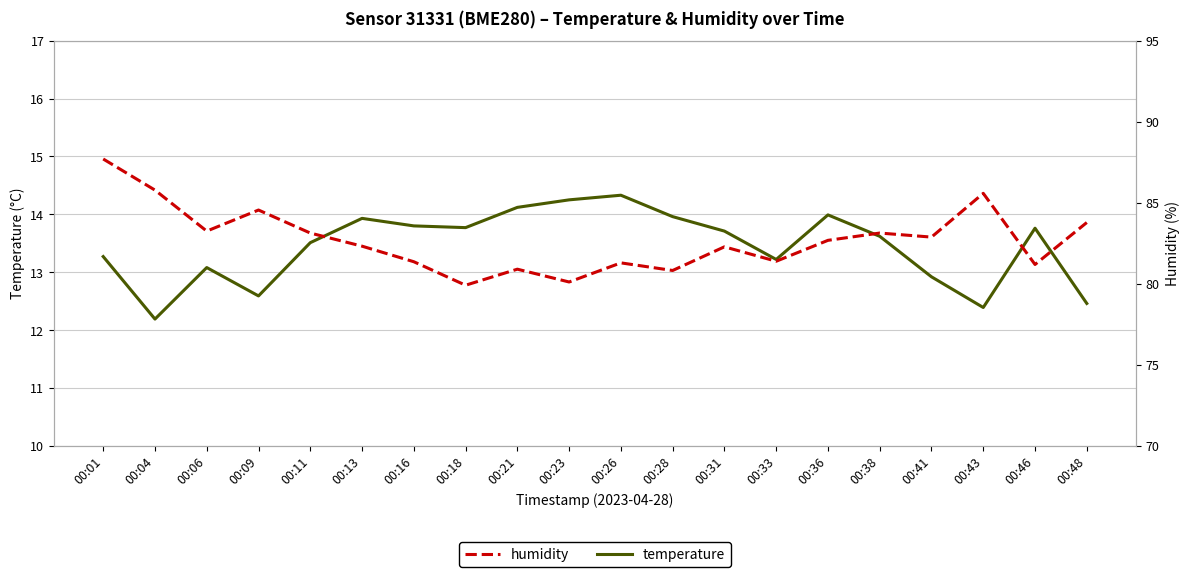

What is the value of the temperature point at the 11th from the left?

14.3